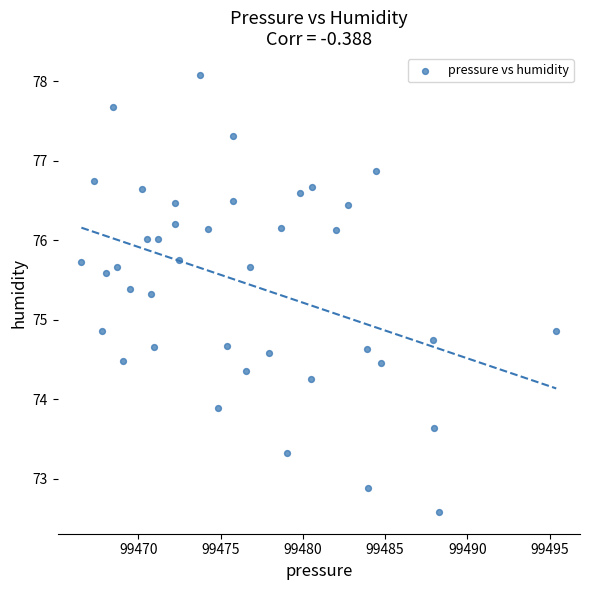

What is the range of Y values (max minus min)?

5.5